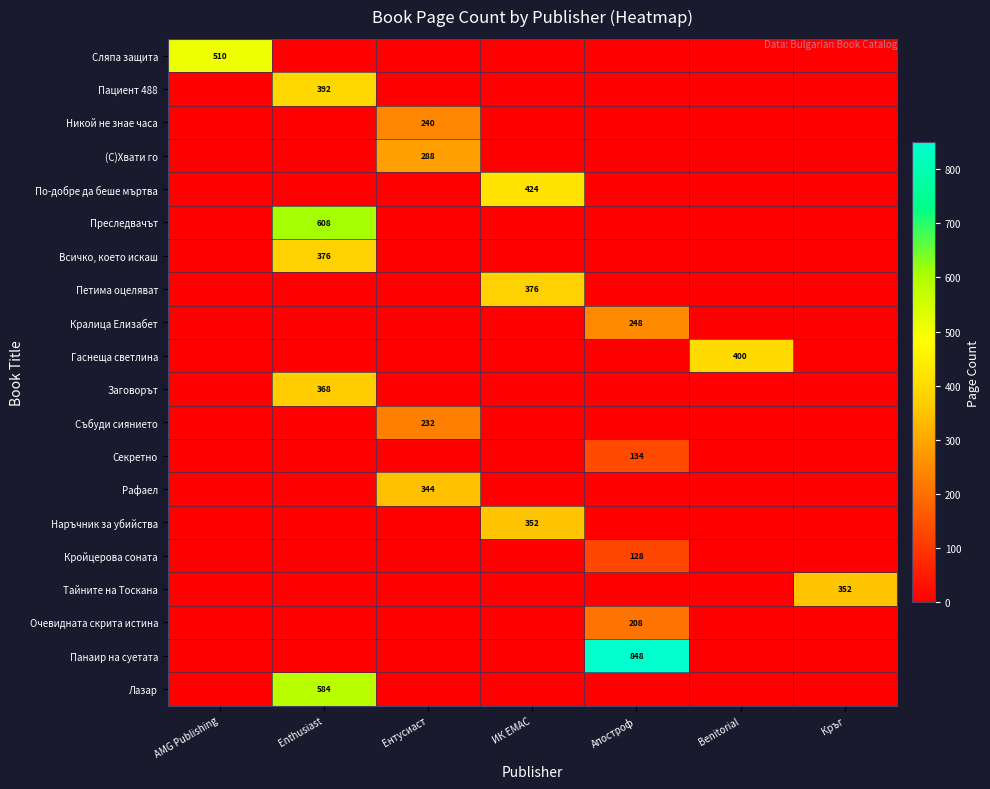

The Панаир на суетата series shows 1143 at Апостроф. True or false?

False